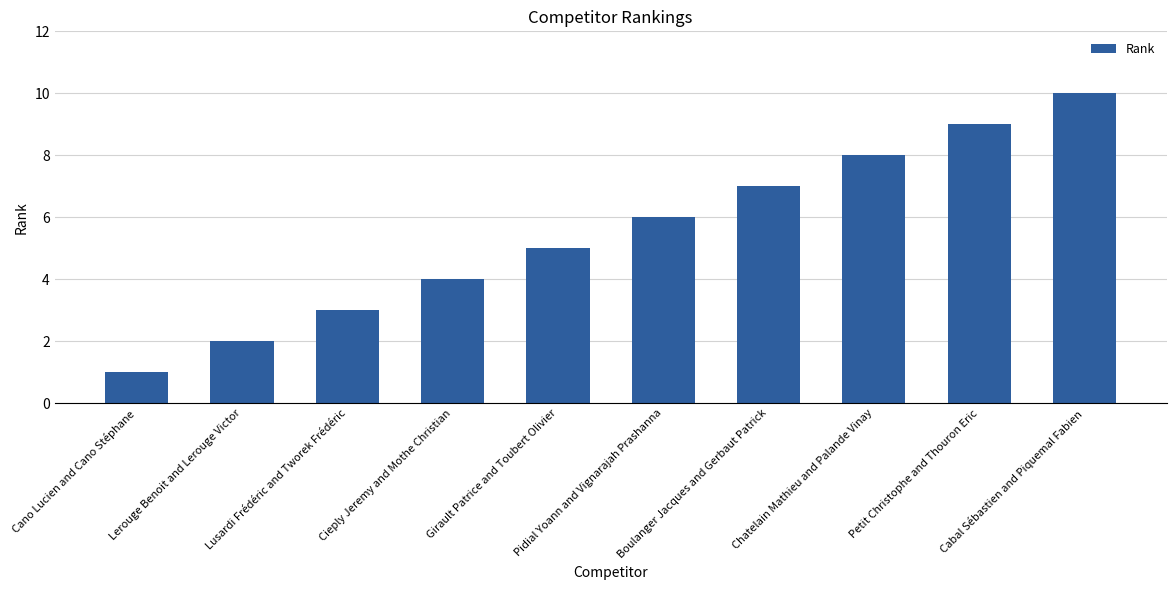

Which category has the highest value across all series?

Cabal Sébastien and Piquemal Fabien